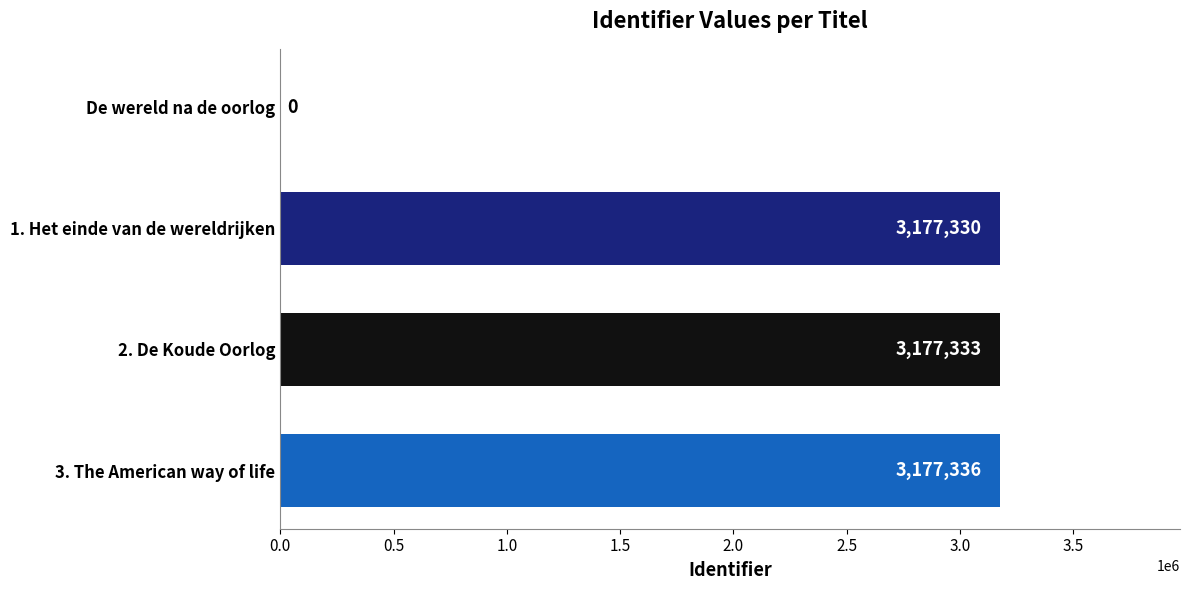

Count the number of data series in this chart.

1